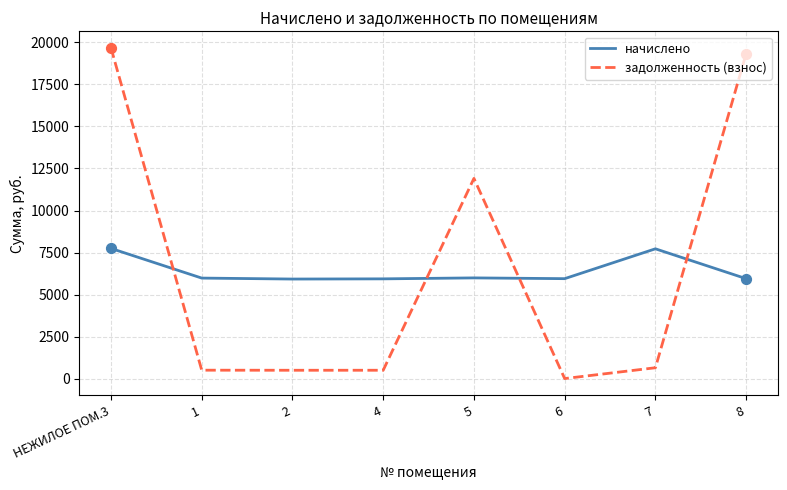

What is the difference between the highest and lowest values at 7?

7077.6